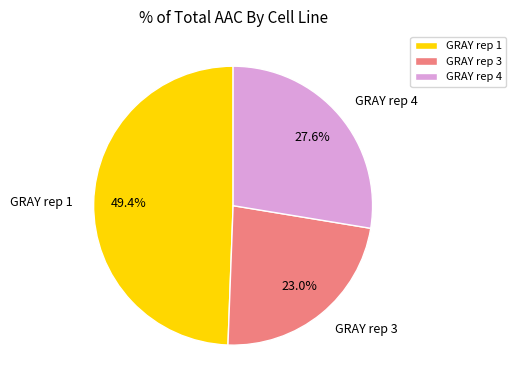

To the nearest percent, what is the average slice percentage?

33%